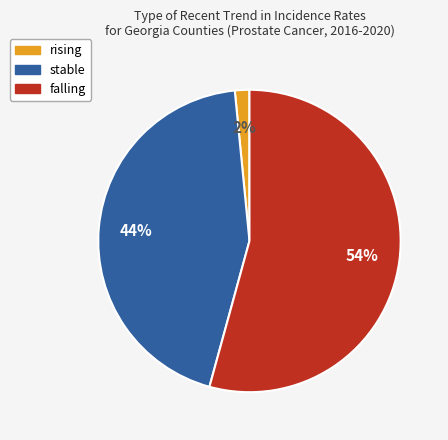

Combined, do falling and rising account for over 50%?

Yes